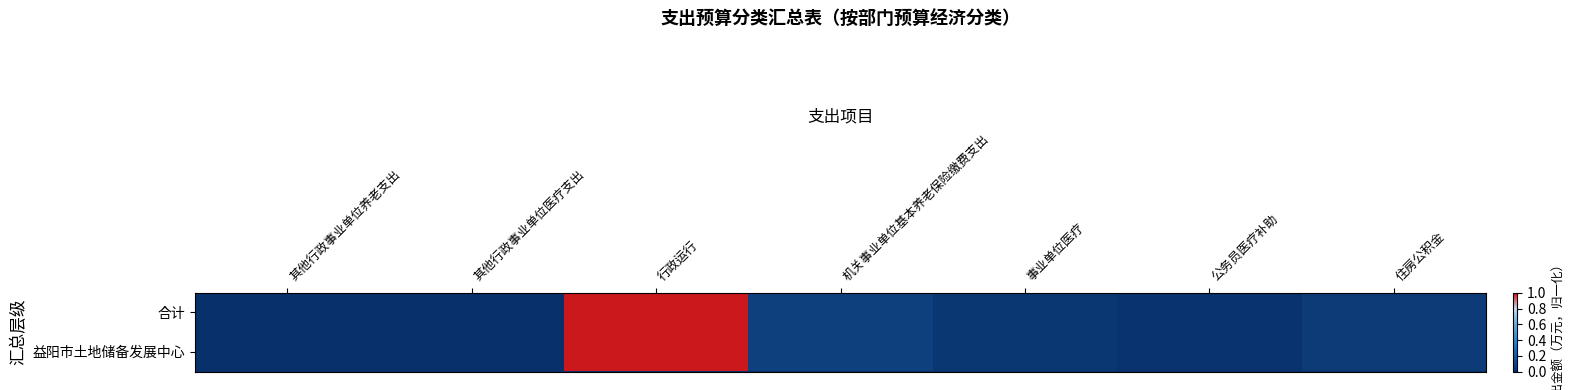

Count the number of data series in this chart.

2